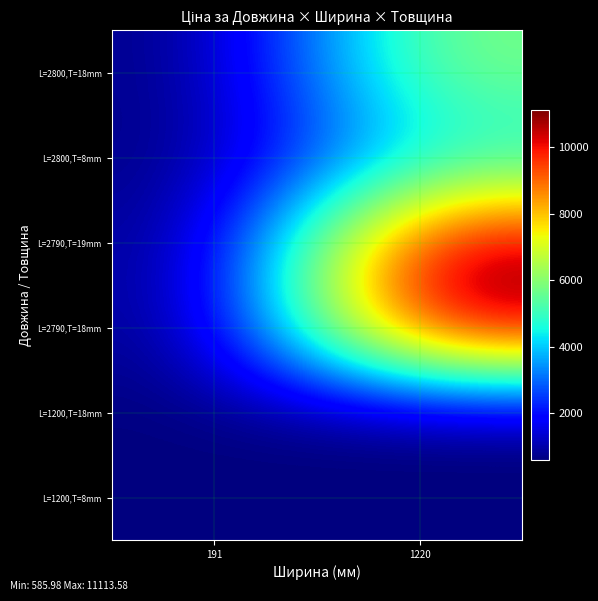

Rank the series by their maximum value, from highest to lowest.

L=2790,T=18mm, L=2790,T=19mm, L=2800,T=18mm, L=2800,T=8mm, L=1200,T=8mm, L=1200,T=18mm